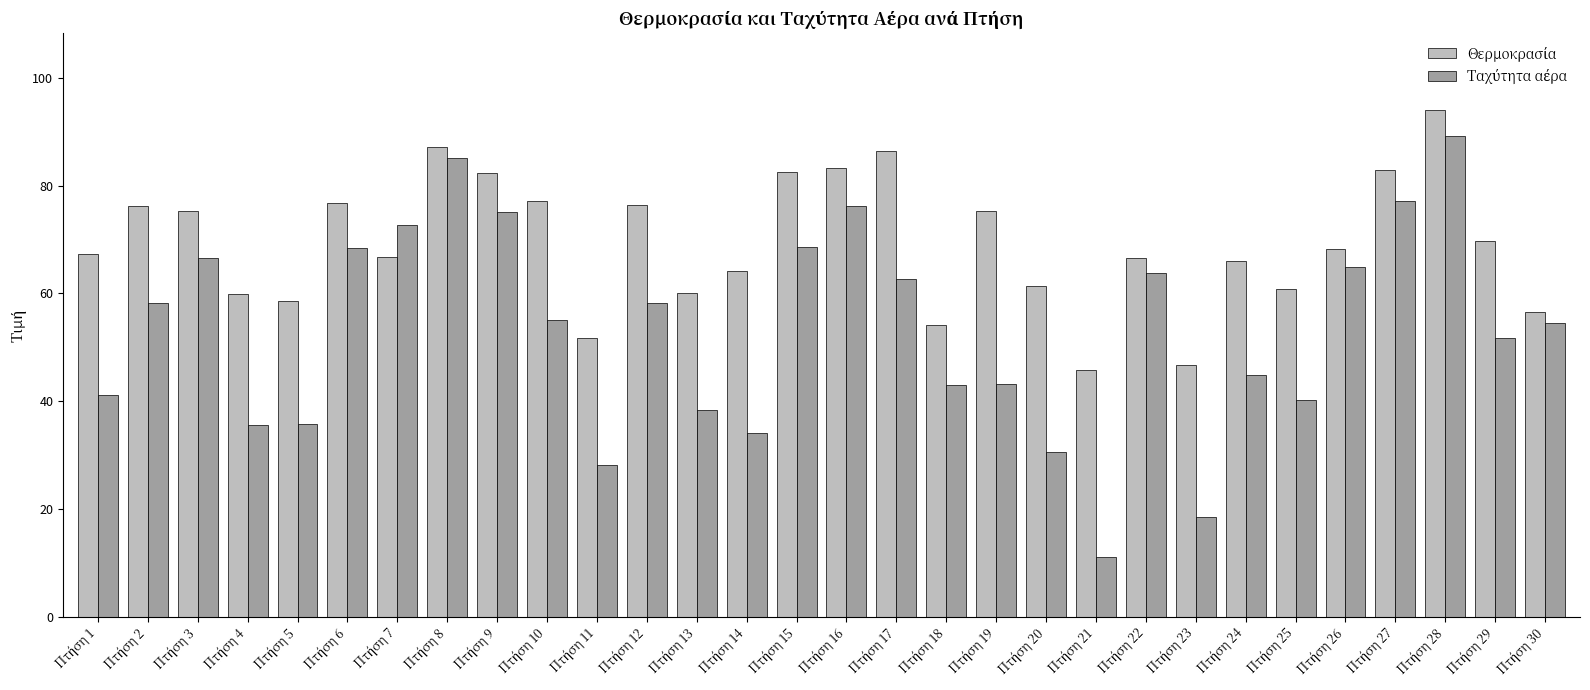

How many groups of bars are there?

30